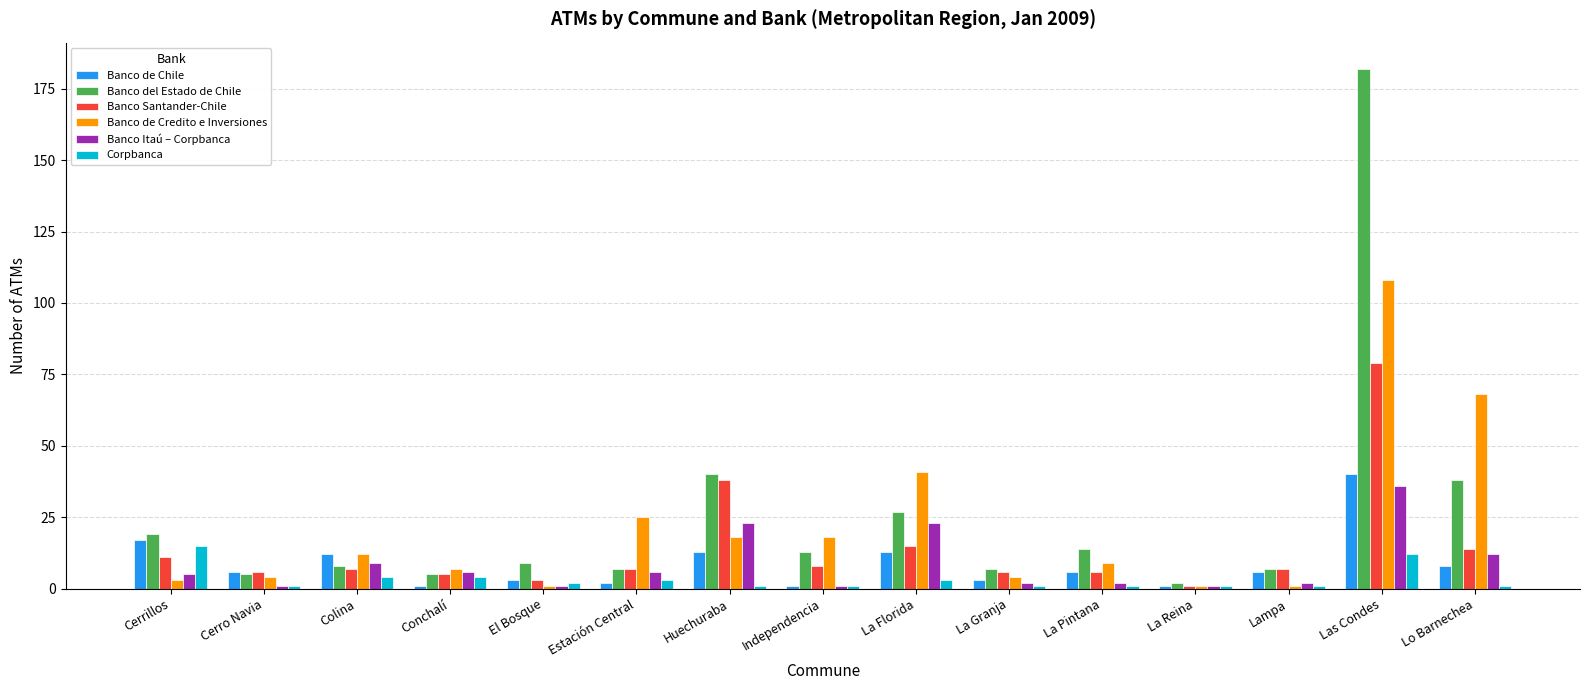

Reading left to right, list all the values displayed in this chart.

Banco de Chile: Cerrillos=17	Cerro Navia=6	Colina=12	Conchalí=1	El Bosque=3	Estación Central=2	Huechuraba=13	Independencia=1	La Florida=13	La Granja=3	La Pintana=6	La Reina=1	Lampa=6	Las Condes=40	Lo Barnechea=8
Banco del Estado de Chile: Cerrillos=19	Cerro Navia=5	Colina=8	Conchalí=5	El Bosque=9	Estación Central=7	Huechuraba=40	Independencia=13	La Florida=27	La Granja=7	La Pintana=14	La Reina=2	Lampa=7	Las Condes=182	Lo Barnechea=38
Banco Santander-Chile: Cerrillos=11	Cerro Navia=6	Colina=7	Conchalí=5	El Bosque=3	Estación Central=7	Huechuraba=38	Independencia=8	La Florida=15	La Granja=6	La Pintana=6	La Reina=1	Lampa=7	Las Condes=79	Lo Barnechea=14
Banco de Credito e Inversiones: Cerrillos=3	Cerro Navia=4	Colina=12	Conchalí=7	El Bosque=1	Estación Central=25	Huechuraba=18	Independencia=18	La Florida=41	La Granja=4	La Pintana=9	La Reina=1	Lampa=1	Las Condes=108	Lo Barnechea=68
Banco Itaú – Corpbanca: Cerrillos=5	Cerro Navia=1	Colina=9	Conchalí=6	El Bosque=1	Estación Central=6	Huechuraba=23	Independencia=1	La Florida=23	La Granja=2	La Pintana=2	La Reina=1	Lampa=2	Las Condes=36	Lo Barnechea=12
Corpbanca: Cerrillos=15	Cerro Navia=1	Colina=4	Conchalí=4	El Bosque=2	Estación Central=3	Huechuraba=1	Independencia=1	La Florida=3	La Granja=1	La Pintana=1	La Reina=1	Lampa=1	Las Condes=12	Lo Barnechea=1